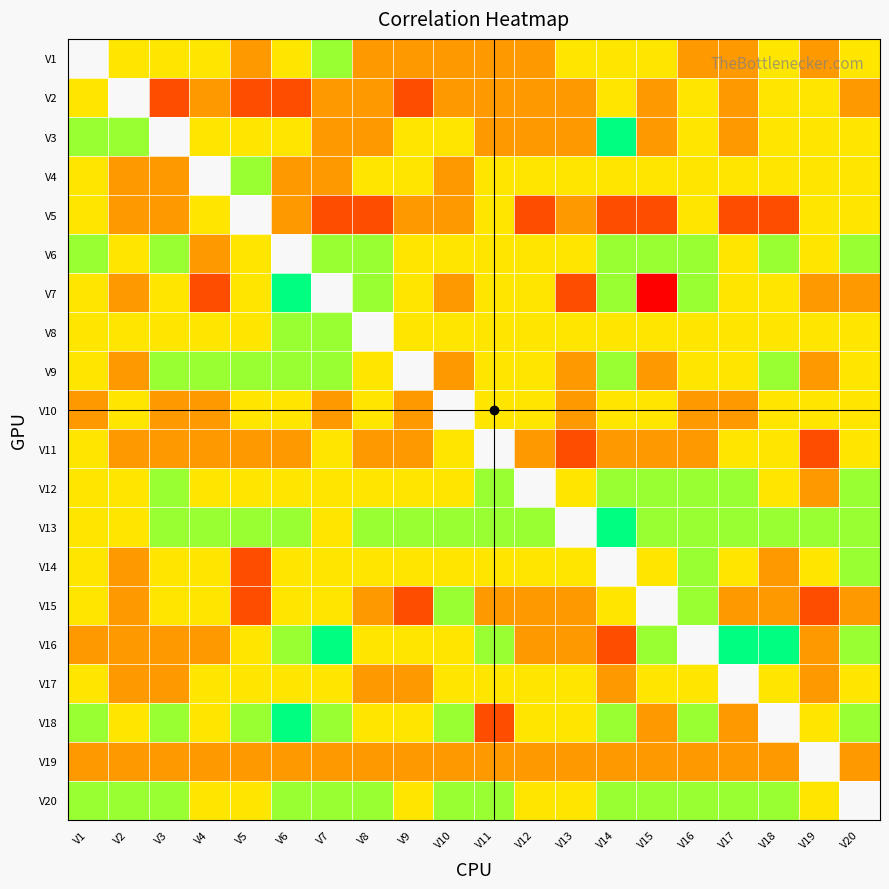

Is the value of V7 at V4 greater than the value of V18 at V16?

No